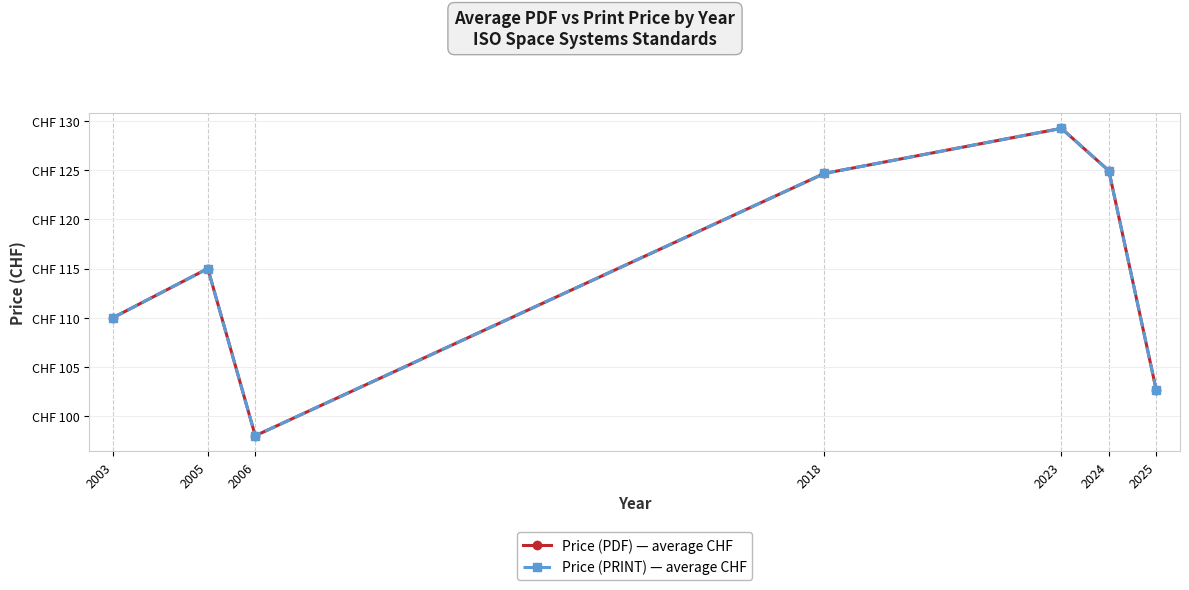

Does the chart have visible grid lines?

Yes